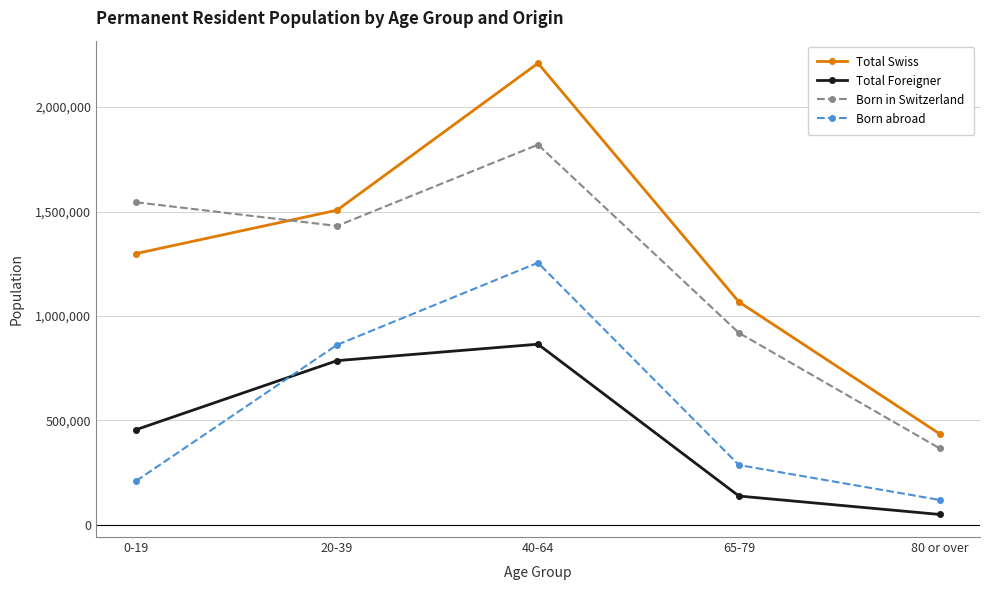

At which category does the chart reach its minimum across all series?

80 or over